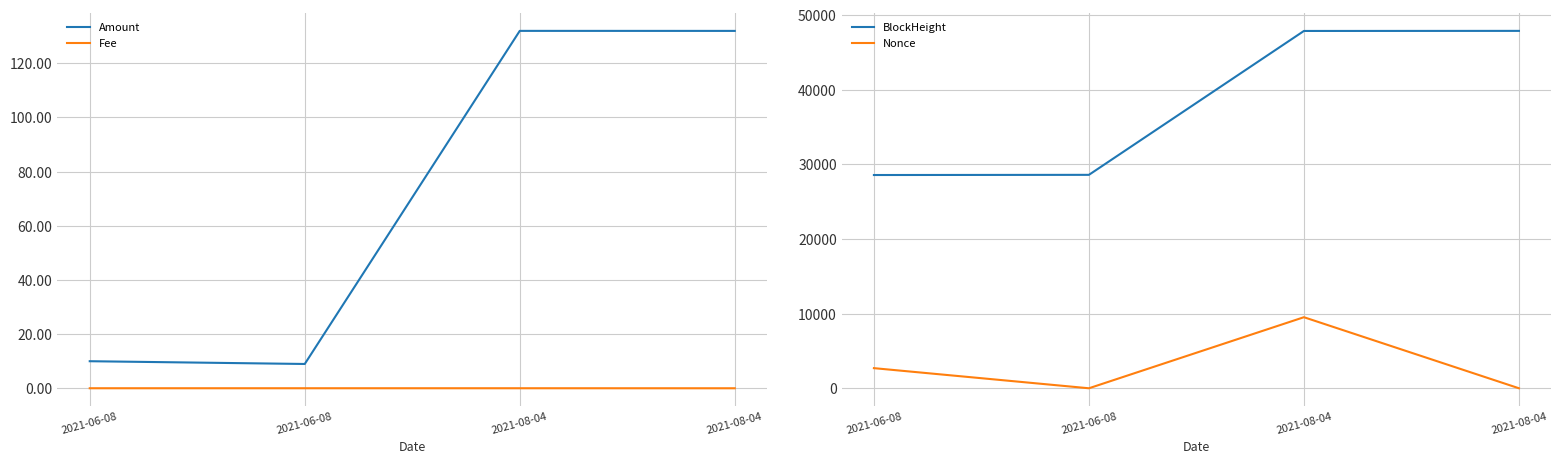

After their last crossing, which series has the higher values: Nonce or Fee?

Nonce